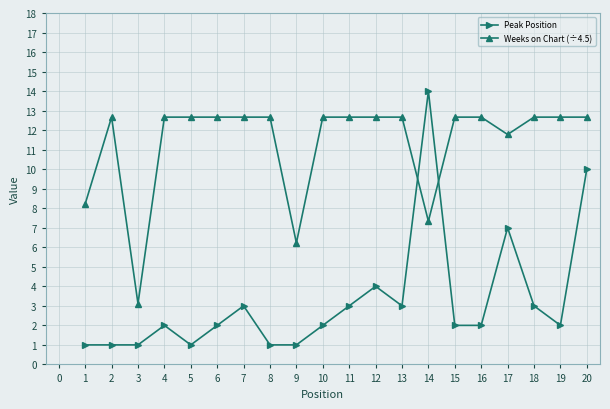

List the series in order of their overall mean, lowest first.

Peak Position, Weeks on Chart (÷4.5)